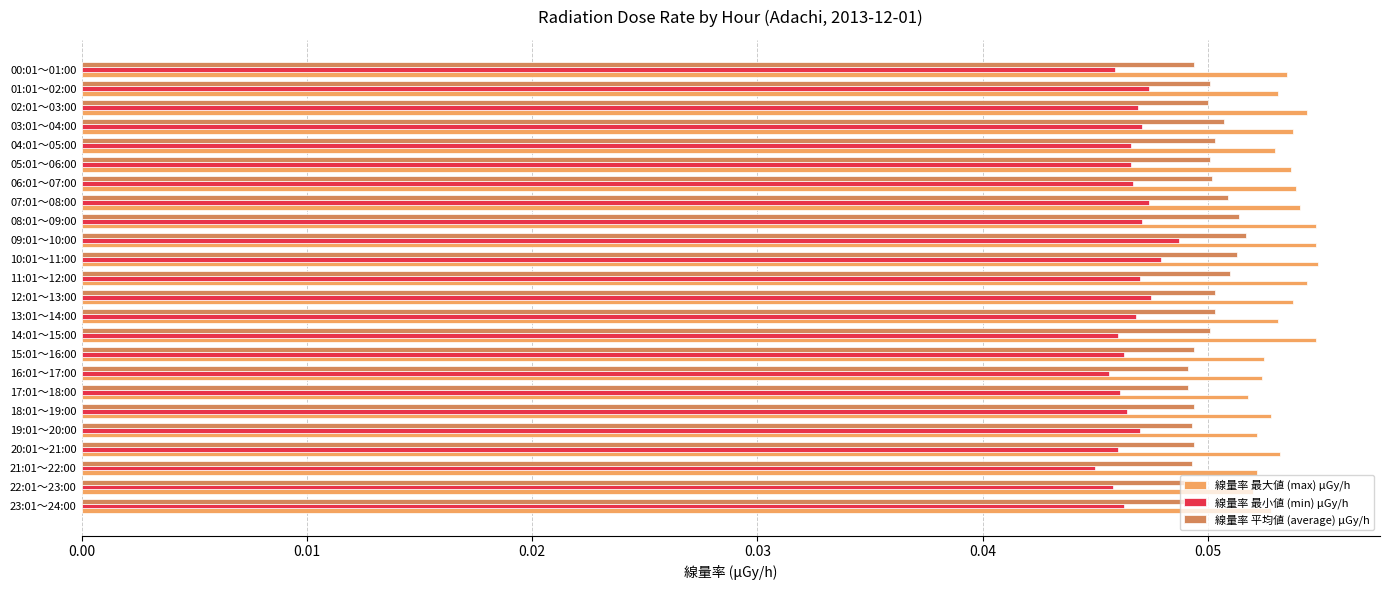

What is the sum of all 線量率 最大値 (max) μGy/h values?

1.3